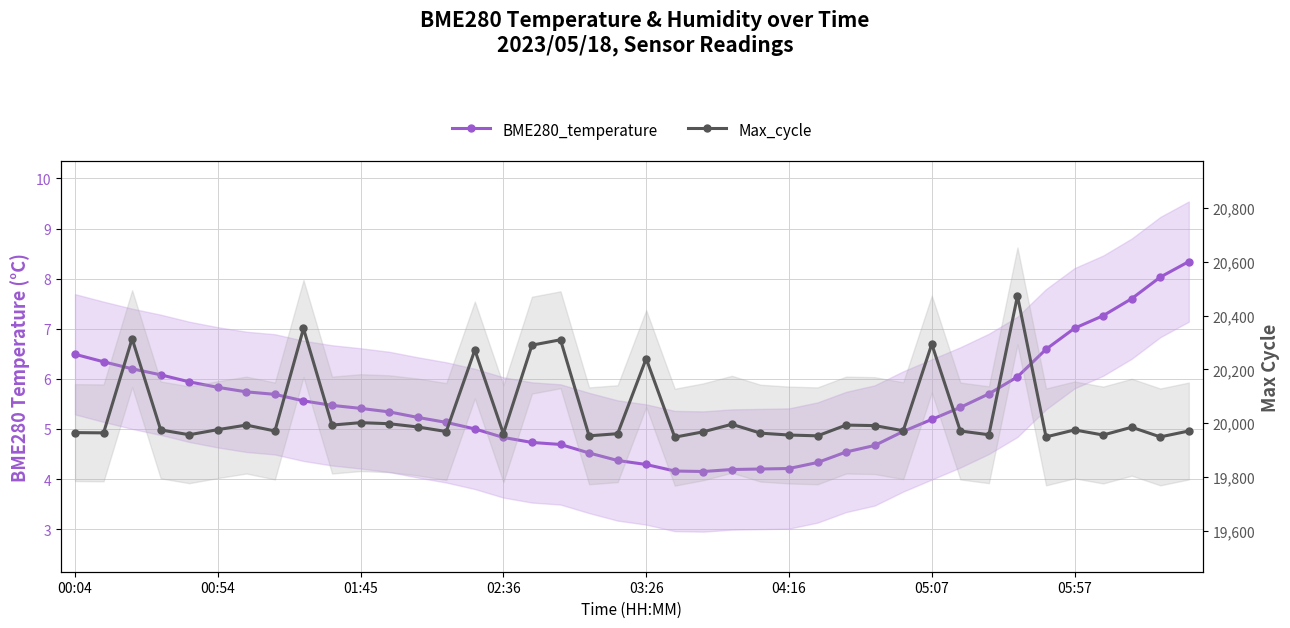

Where is BME280_temperature nearest to the value 6?

33